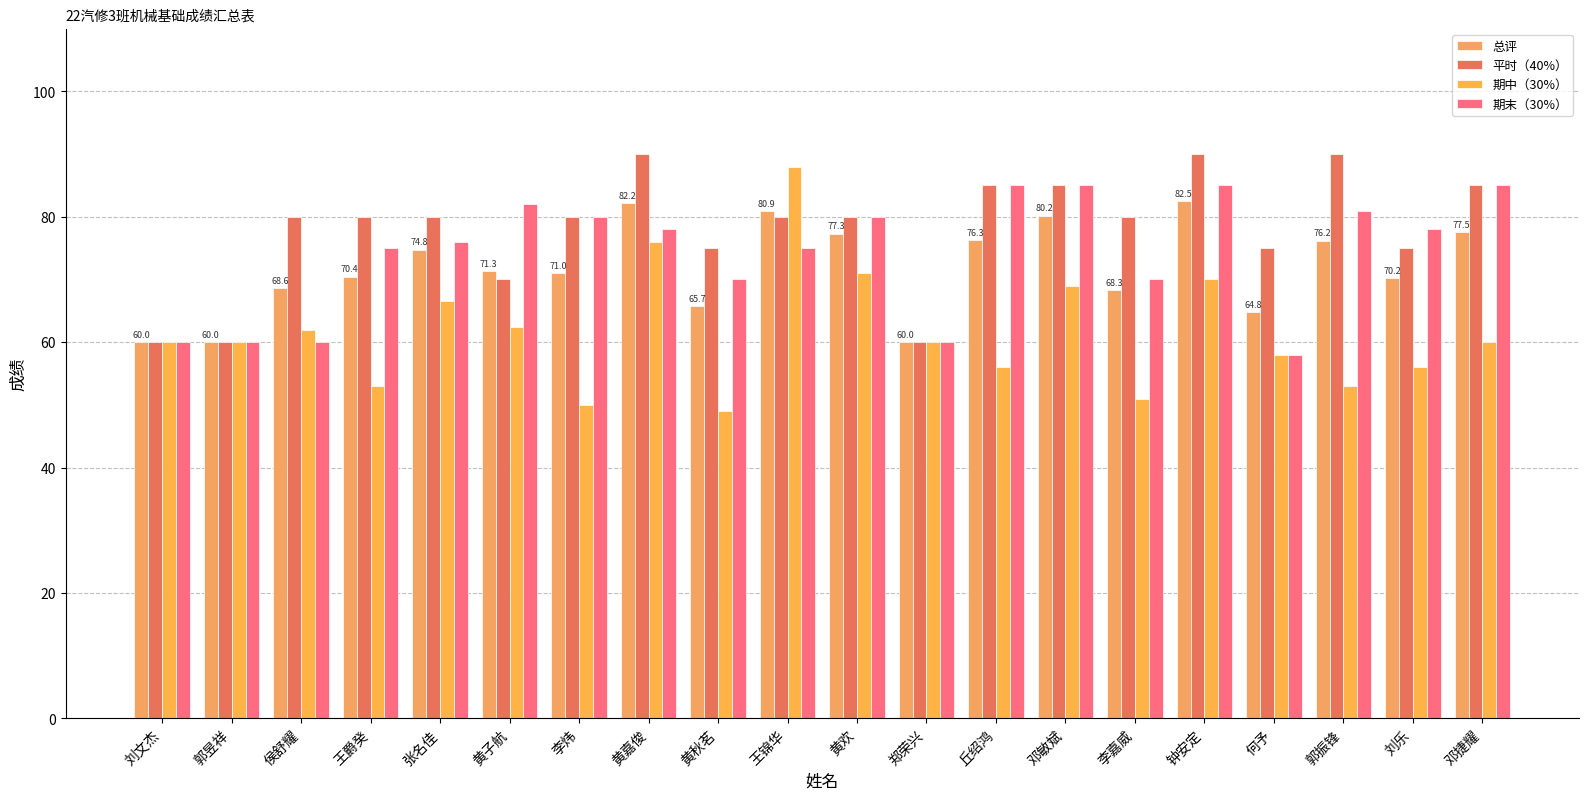

Which category has the lowest value in the 平时（40%） series?

刘文杰